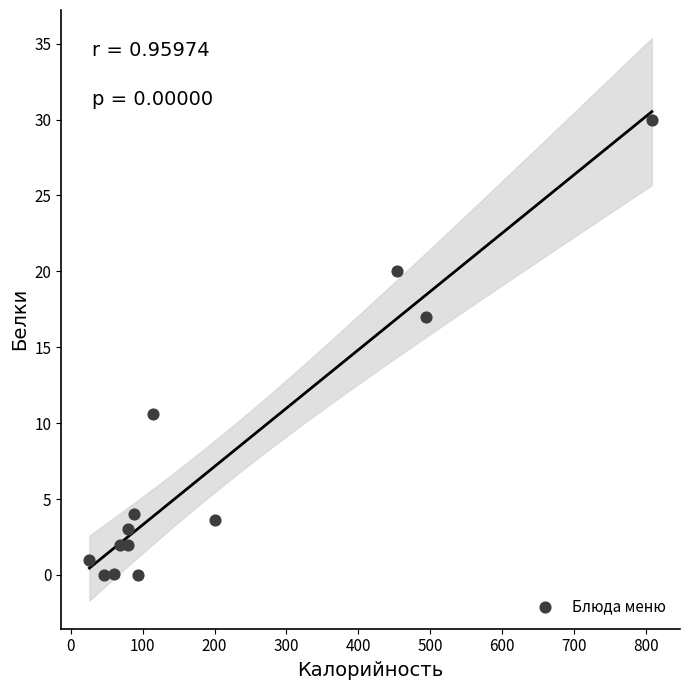

What is the range of X values (max minus min)?

782.0